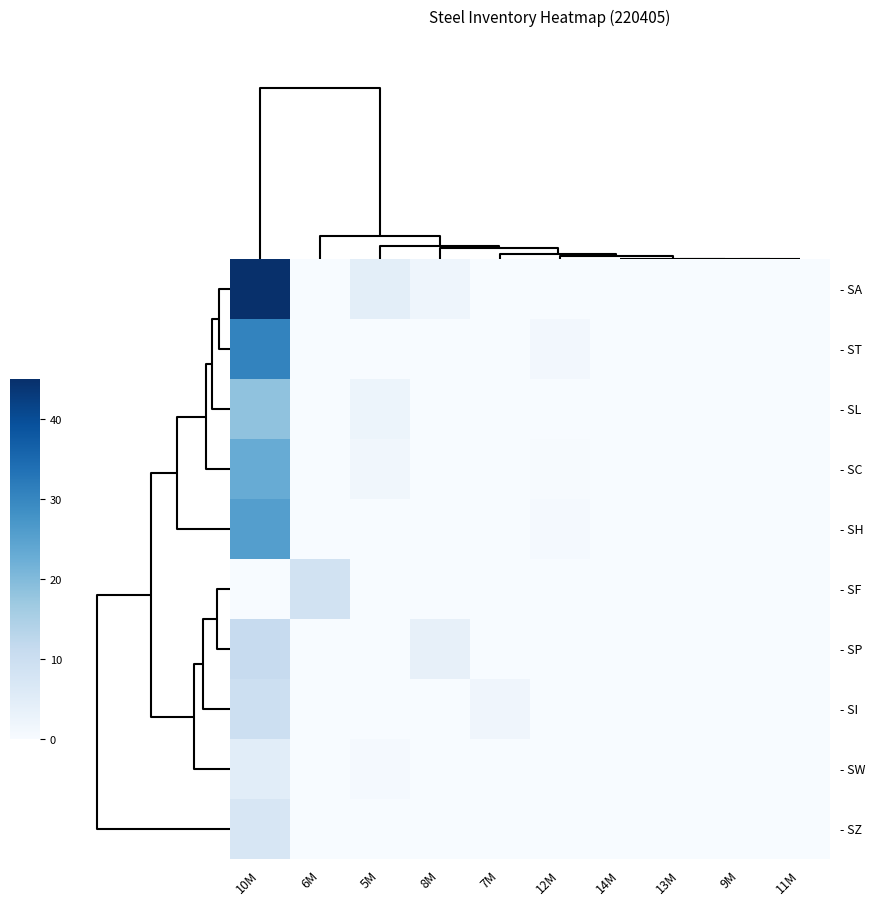

How many categories are shown in the chart?

10